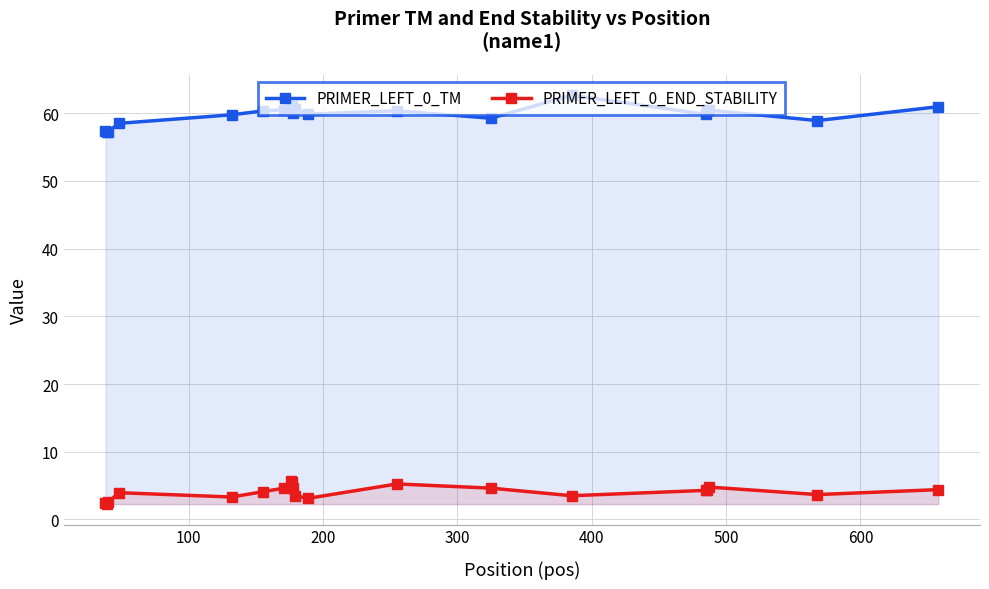

What is the value of the PRIMER_LEFT_0_TM point at the 10th from the left?

60.1